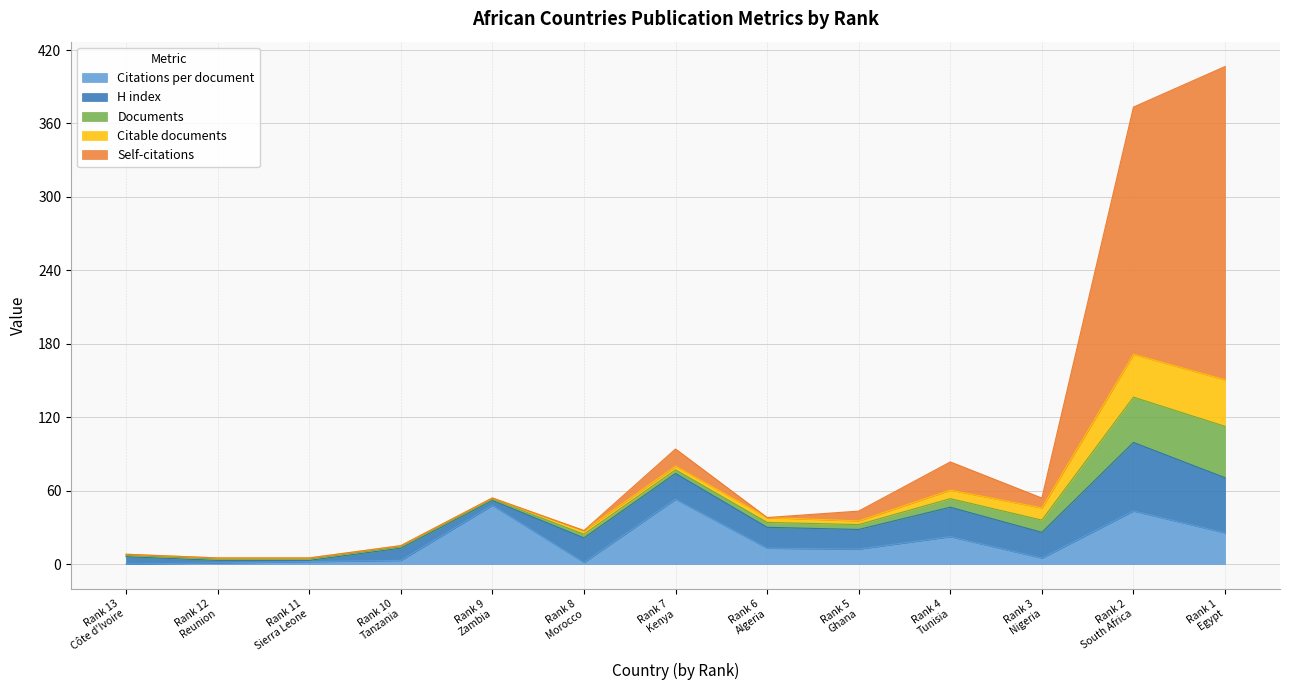

How many intersections are there between Citations per document and H index?

6